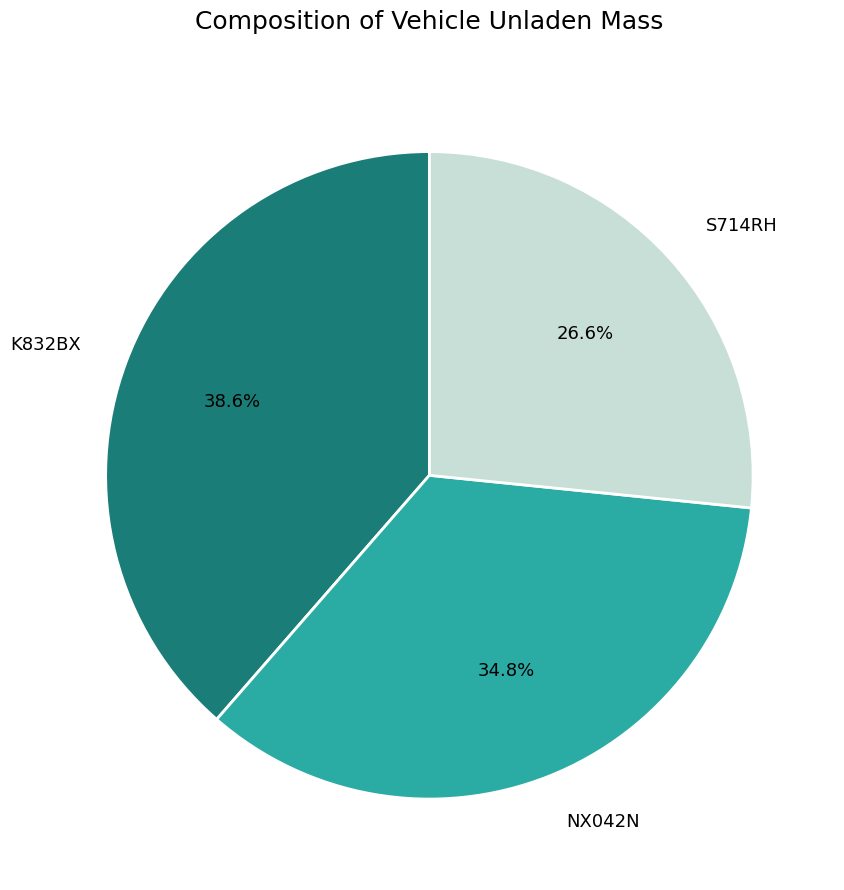

Does NX042N account for over 50% of the chart?

No